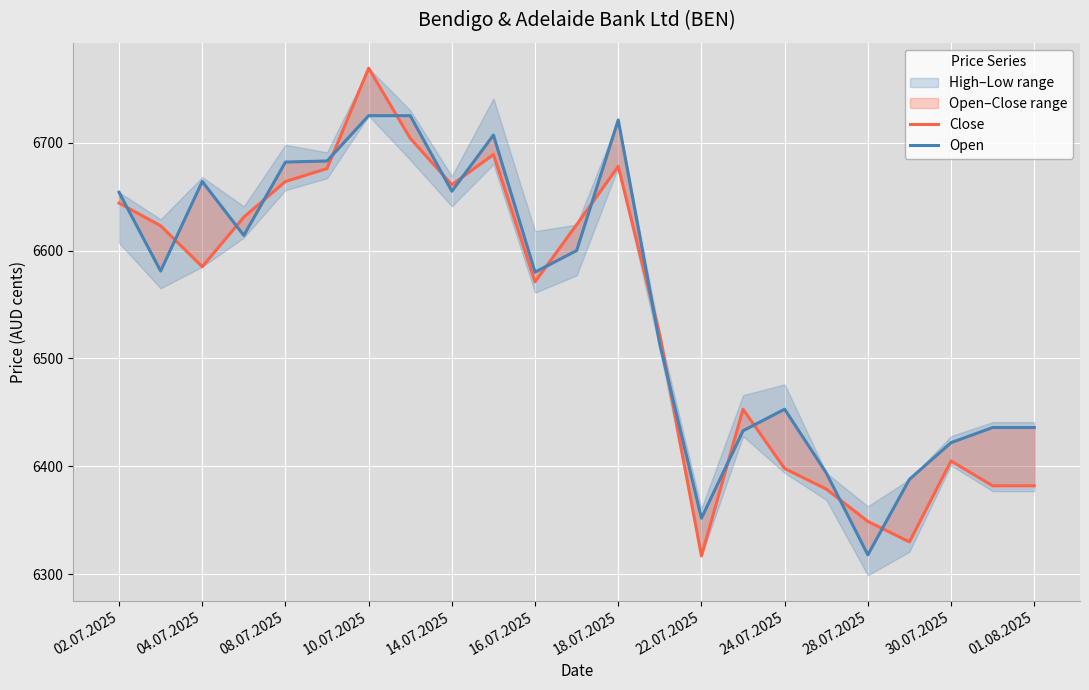

What is the difference between the second highest and minimum values in the Open series?

407